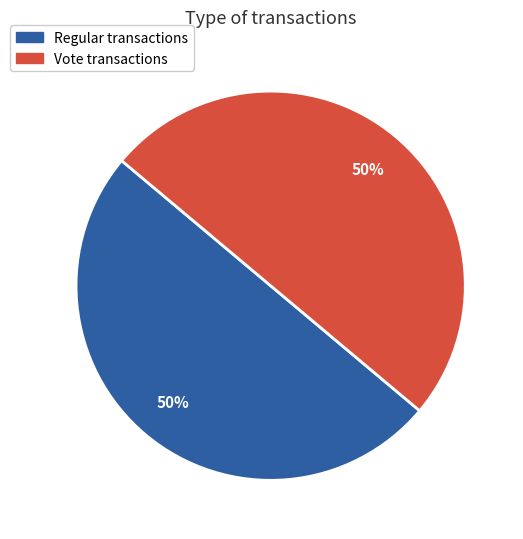

Is it true that Vote is 50% of the pie?

True